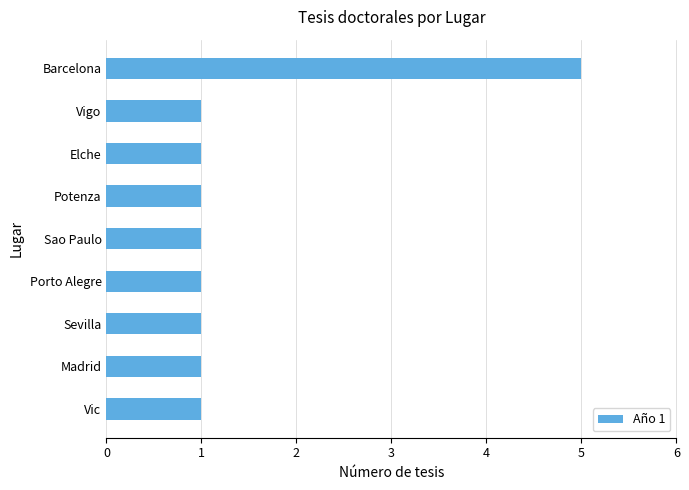

Approximately how many times larger is the value at Barcelona compared to Vigo?

5.0